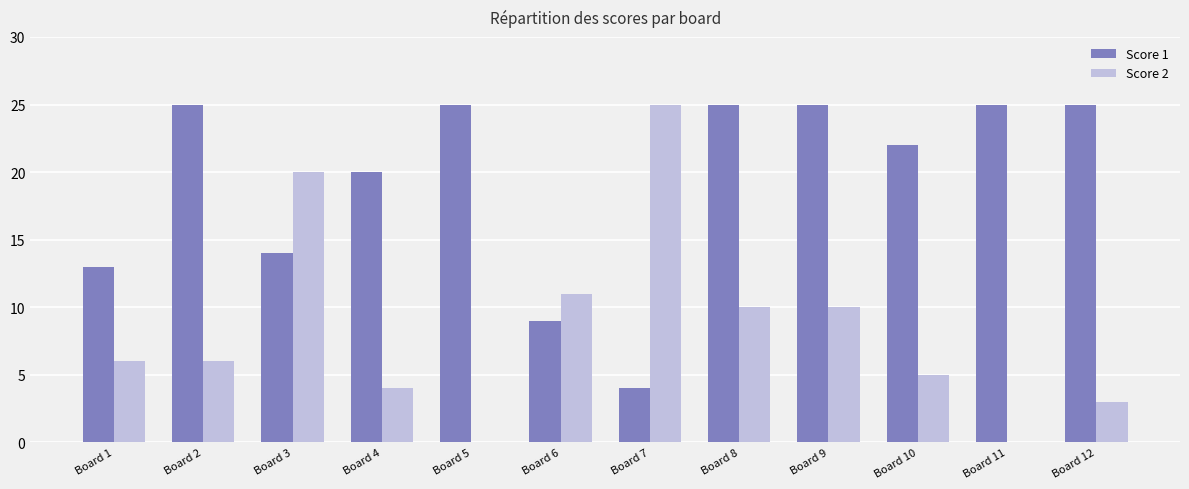

What is the average value of the Score 2 series?

8